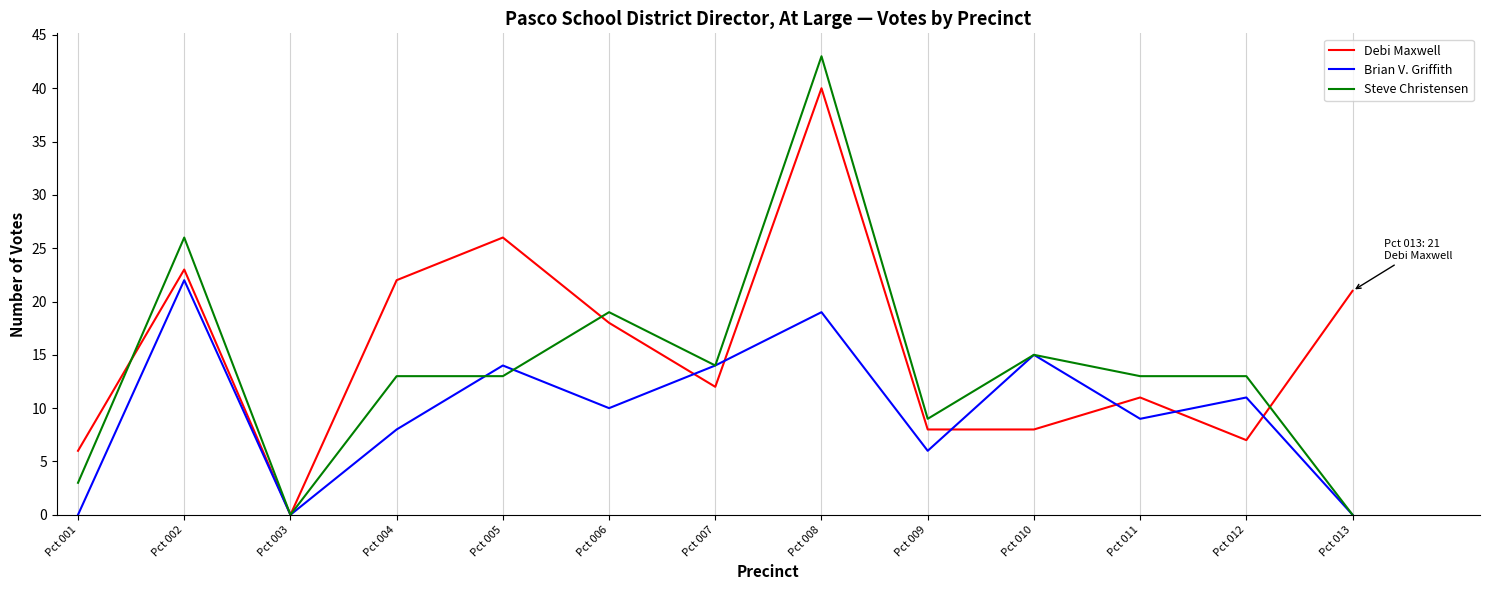

In Brian V. Griffith, how many points are higher than both neighbors (excluding endpoints)?

5